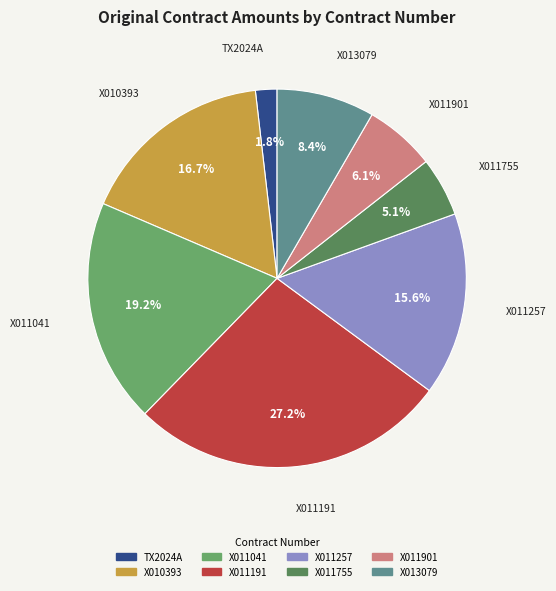

Which slice is the smallest?

TX2024A